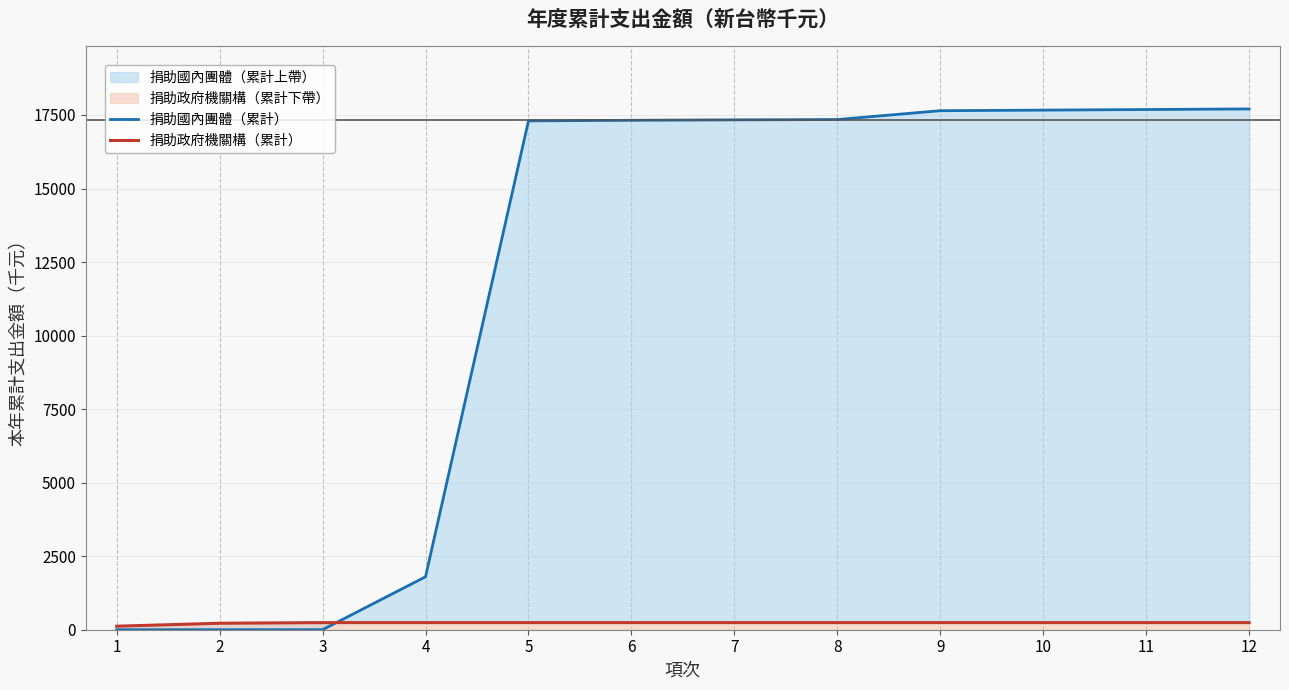

Rank the series at 10 from lowest to highest value.

捐助政府機關構（累計）, 捐助國內團體（累計）